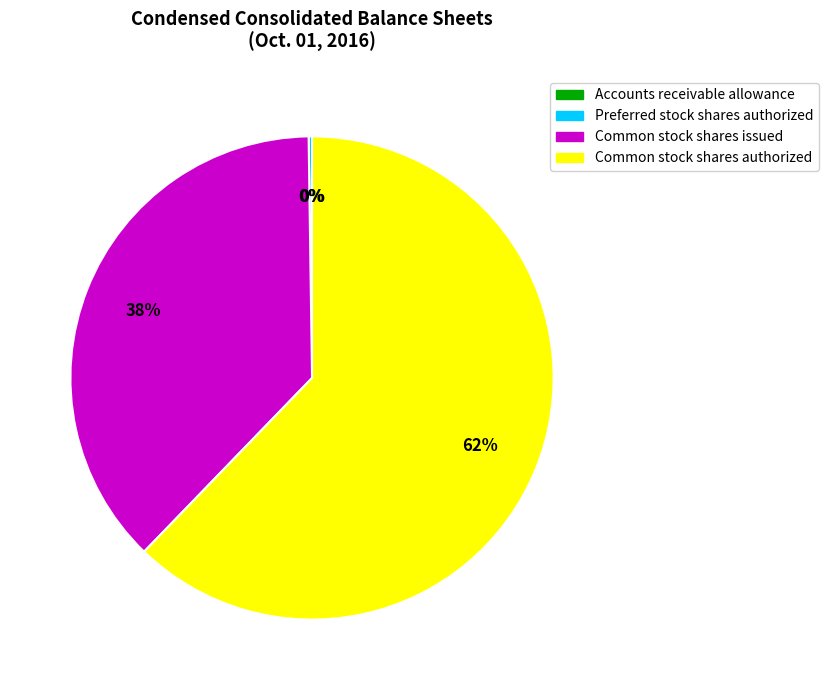

True or false: Common stock shares authorized accounts for 57% of the total.

False